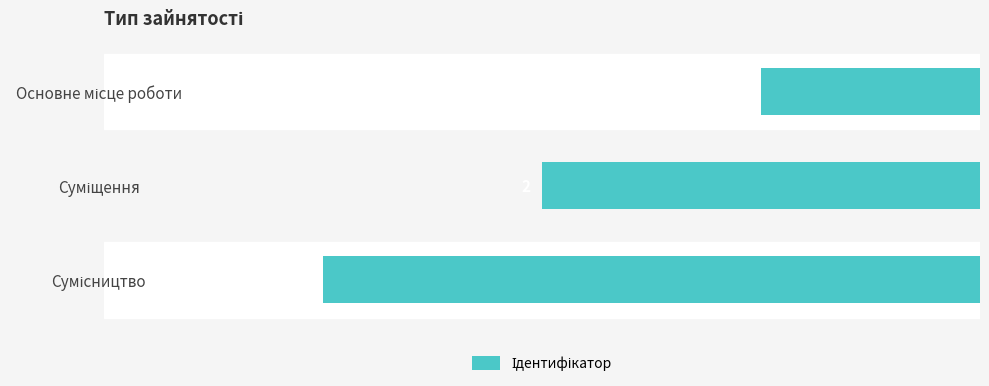

How many bars are there in total?

3